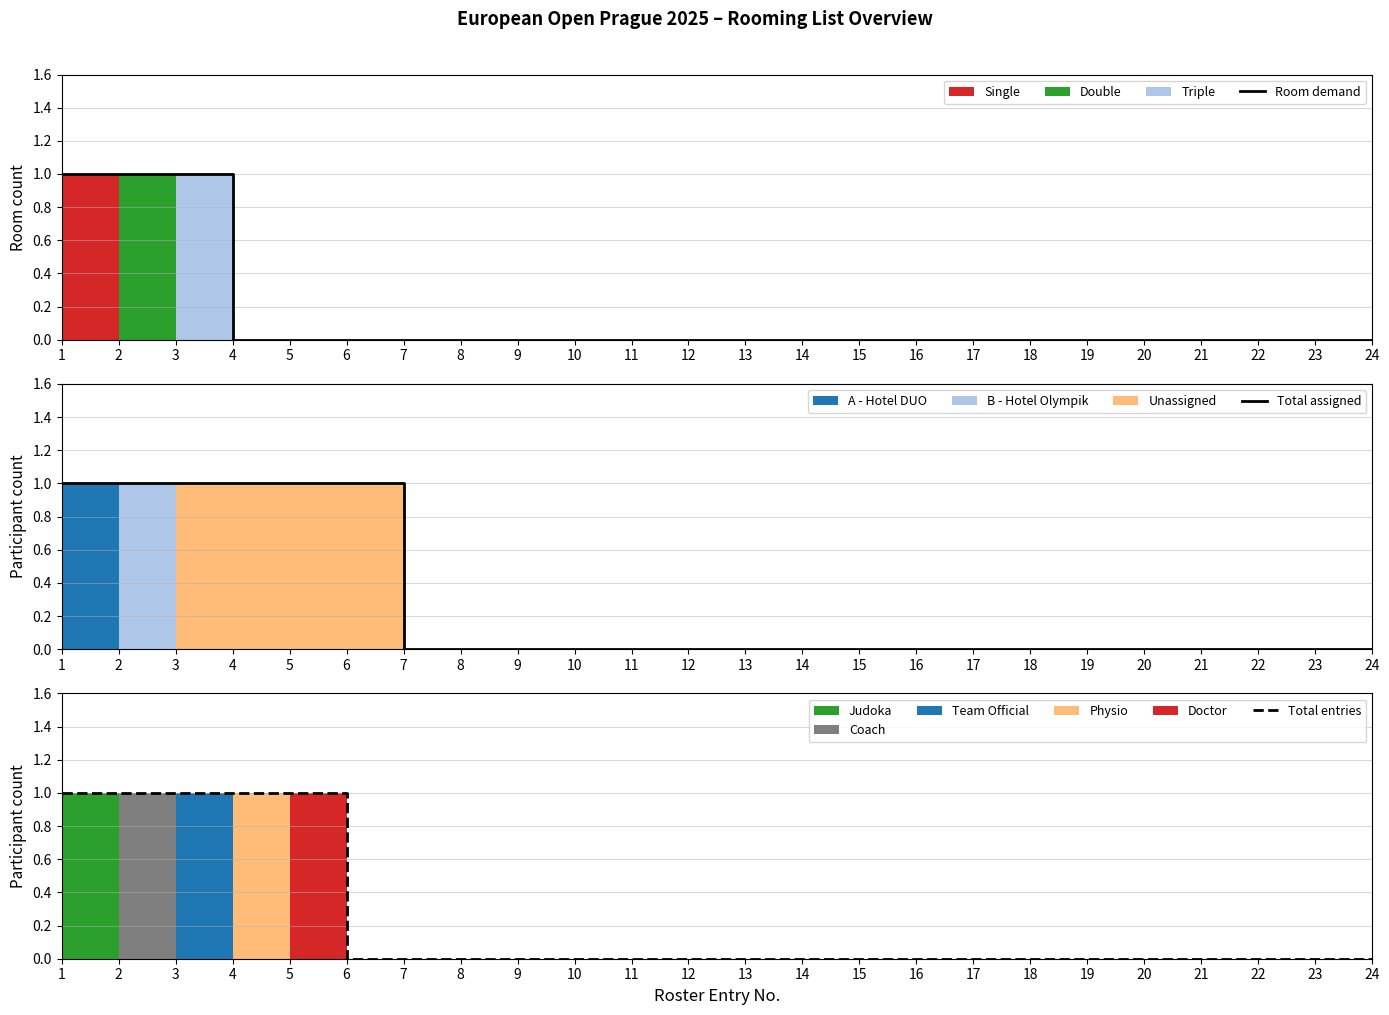

Reading right to left, transcribe all the data shown in this chart.

Room demand: 0	0	0	0	0	0	0	0	0	0	0	0	0	0	0	0	0	0	0	0	0	1	1	1
Total assigned: 0	0	0	0	0	0	0	0	0	0	0	0	0	0	0	0	0	0	1	1	1	1	1	1
Total entries: 0	0	0	0	0	0	0	0	0	0	0	0	0	0	0	0	0	0	0	1	1	1	1	1